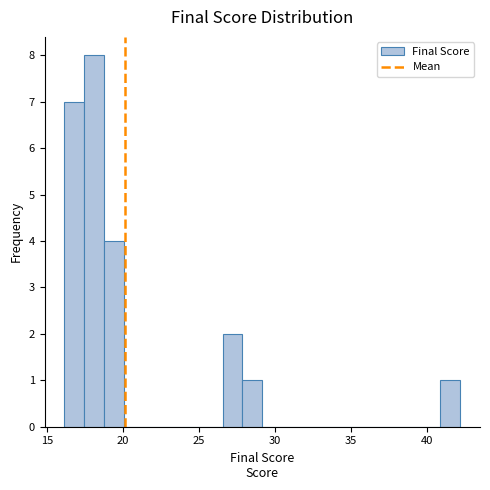

Read against the x-axis, roughly where is the centre of the tallest bar?

18.0